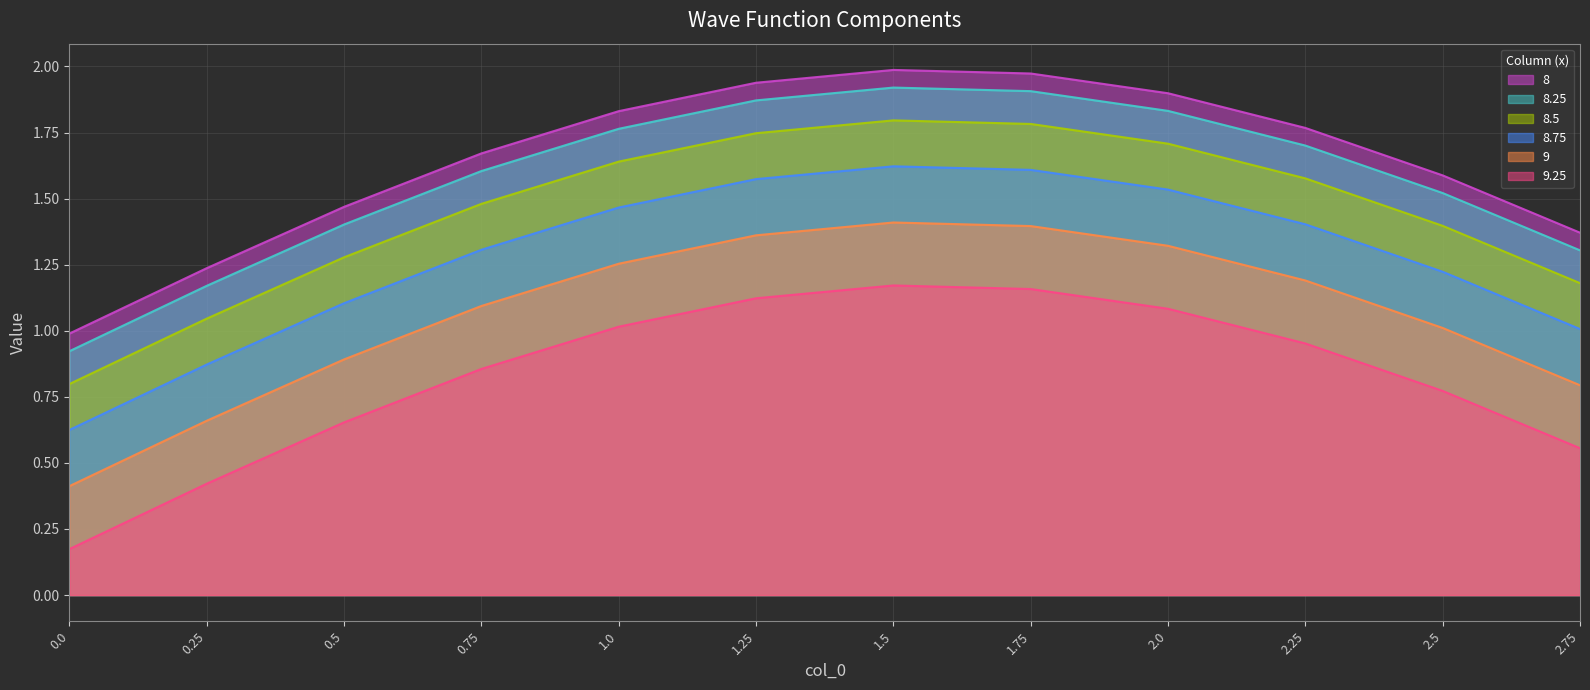

Does the chart display data point markers on the line(s)?

No